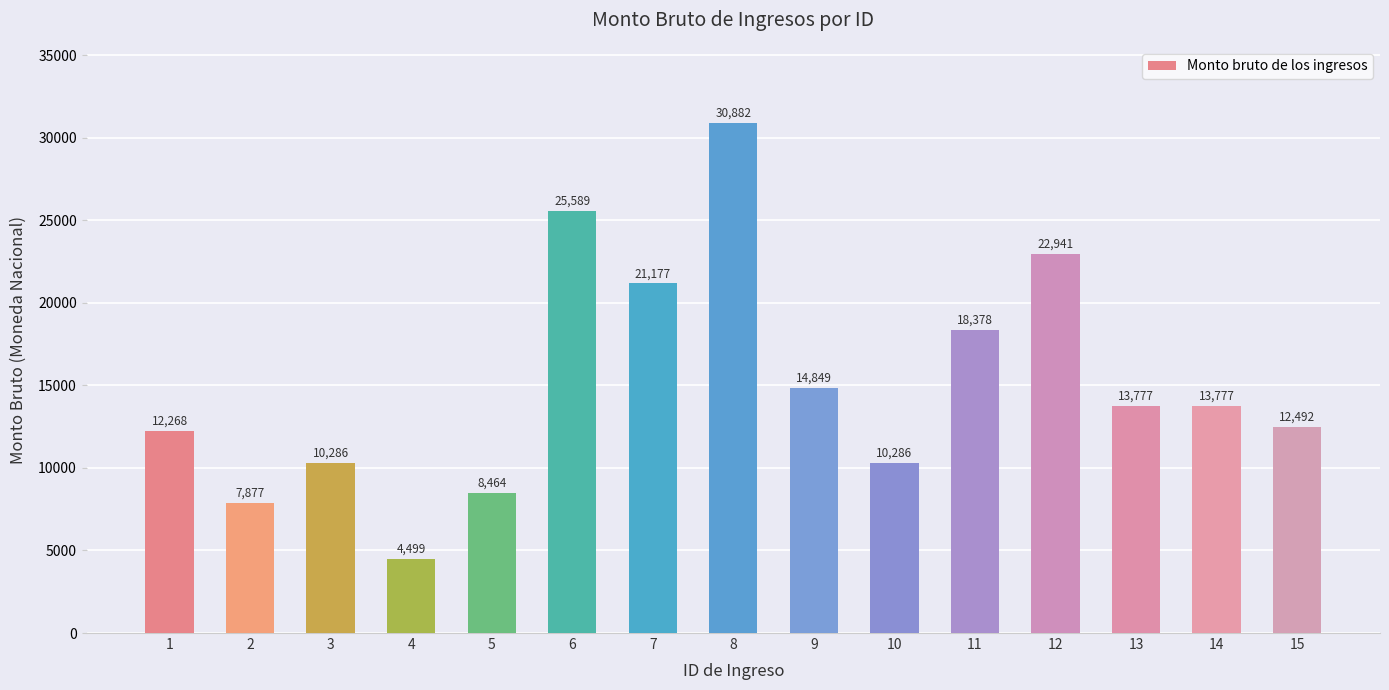

Between 10 and 11, which is larger?

11